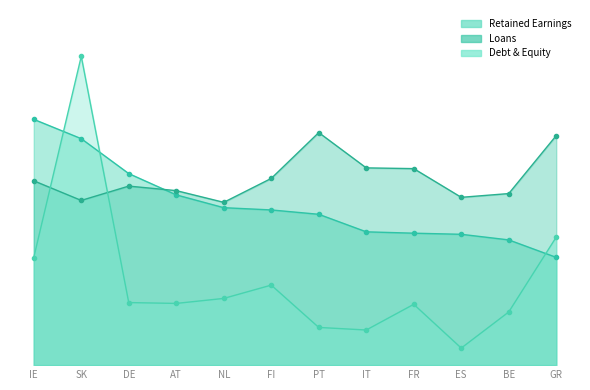

What is the average value of the Loans series?

0.4